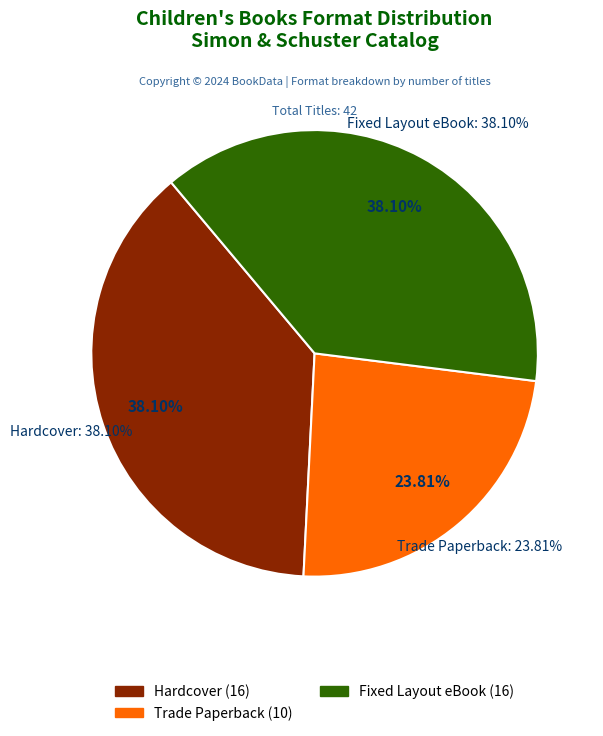

To the nearest percent, what portion does Hardcover represent?

38%